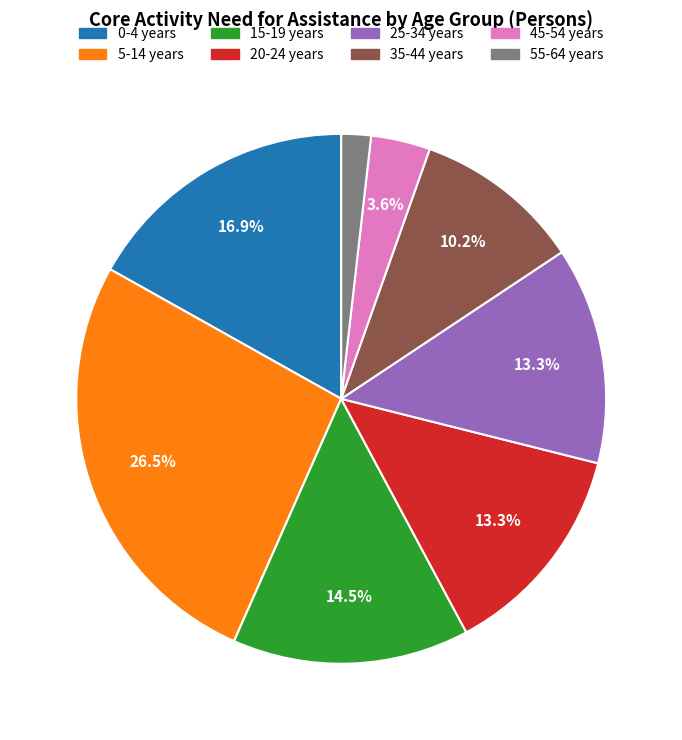

Is there any slice that represents more than half of the pie?

No